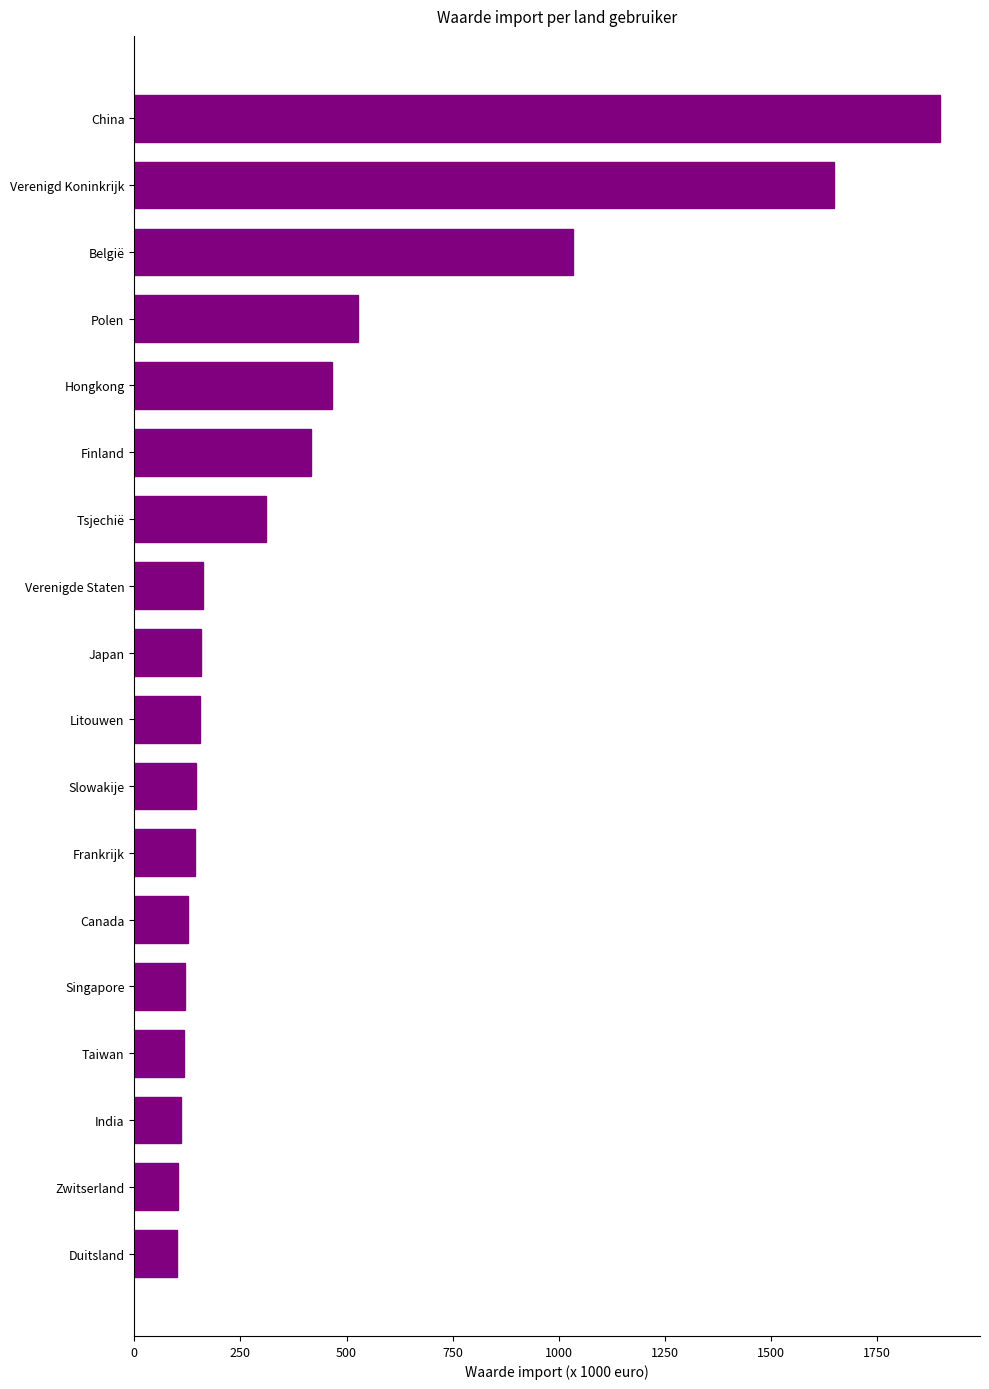

Where is the data nearest to the value 999?

België